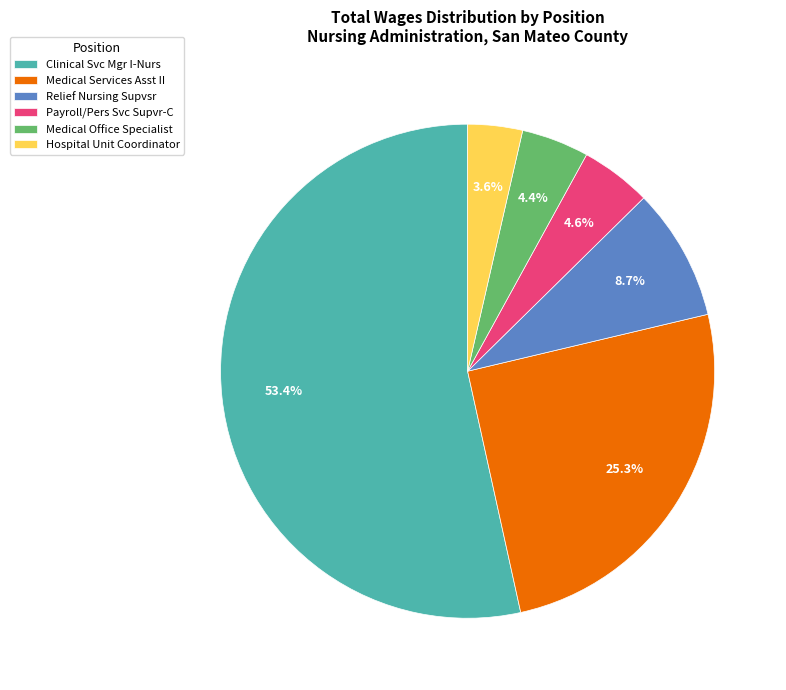

What is the total percentage of Clinical Svc Mgr I-Nurs and Relief Nursing Supvsr?

62.1%